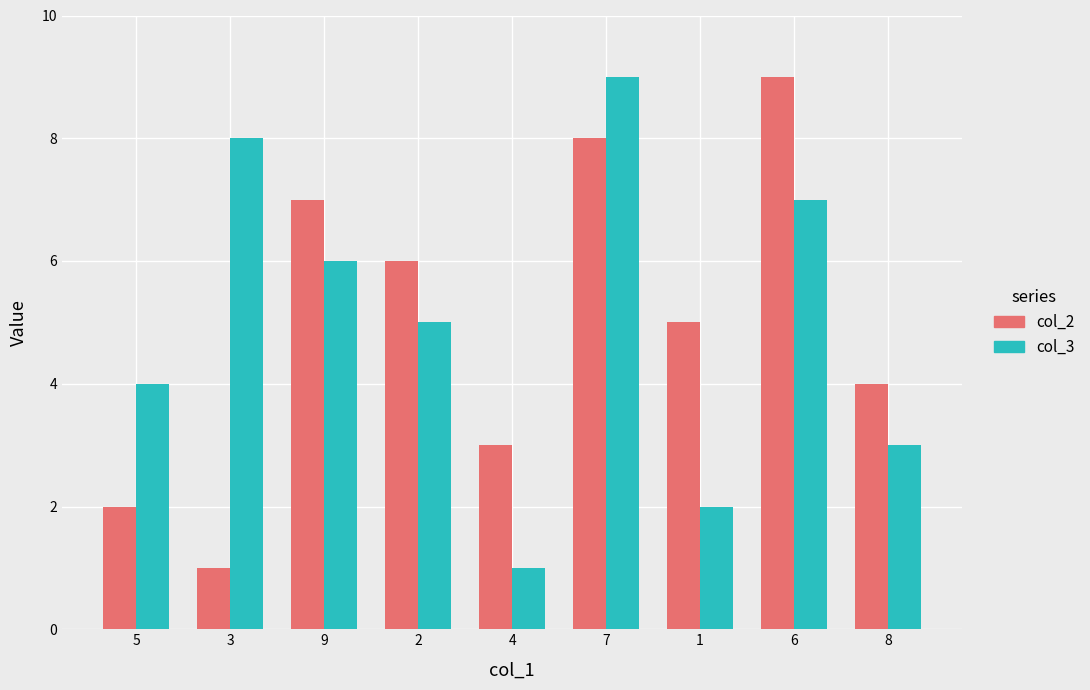

Reading left to right, what are all the values shown in this chart?

col_2: 5=2	3=1	9=7	2=6	4=3	7=8	1=5	6=9	8=4
col_3: 5=4	3=8	9=6	2=5	4=1	7=9	1=2	6=7	8=3